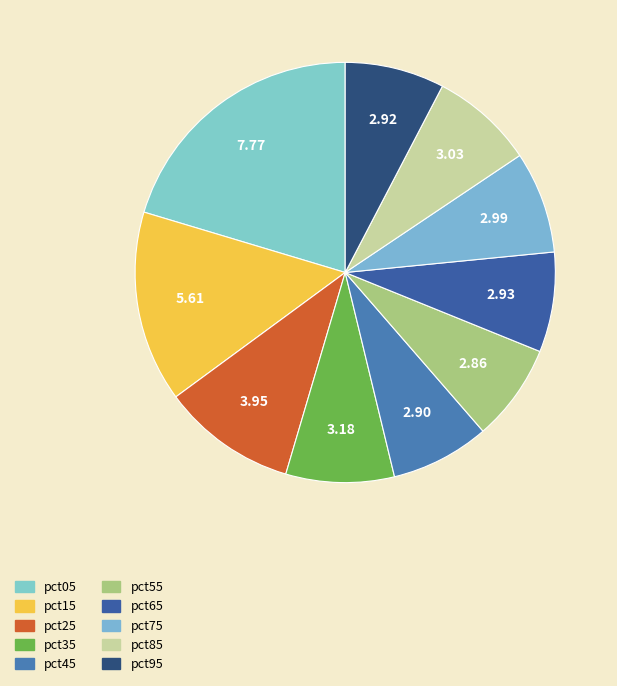

How many segments does this pie chart have?

10